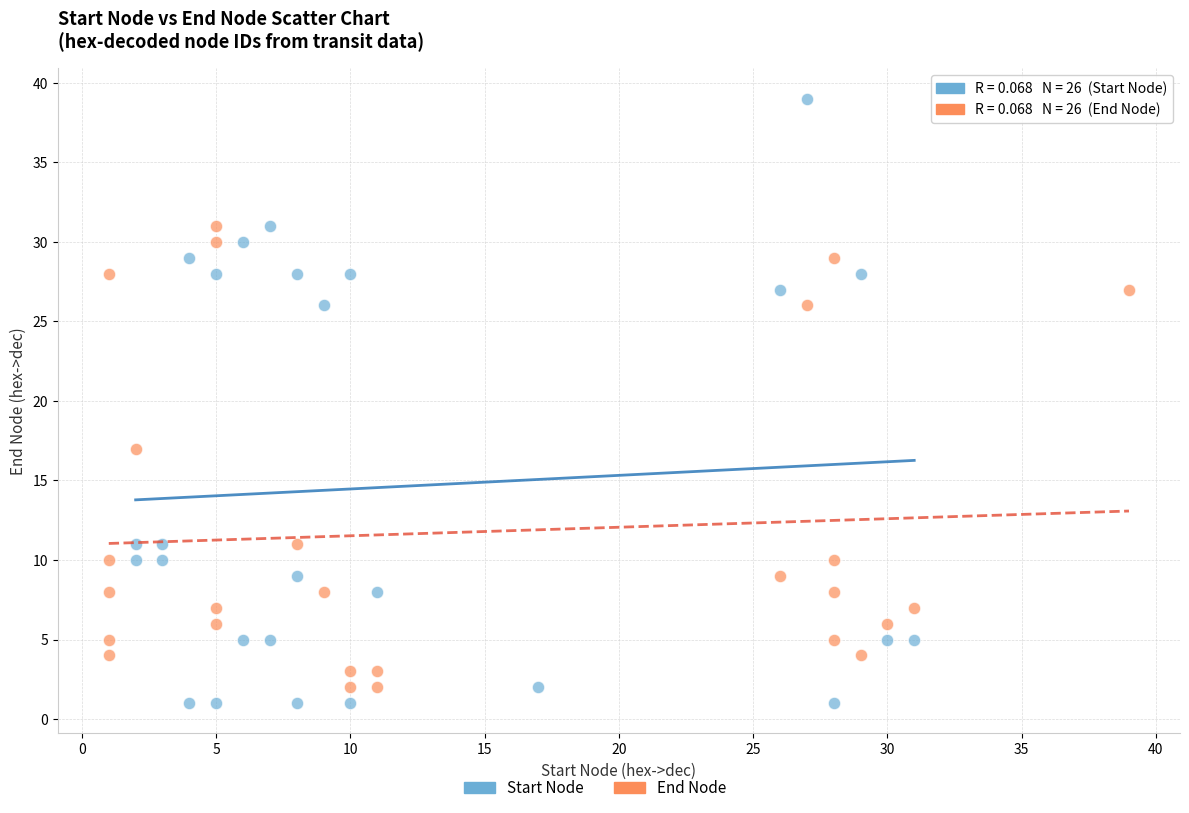

Which series reaches the maximum Y coordinate?

Start Node